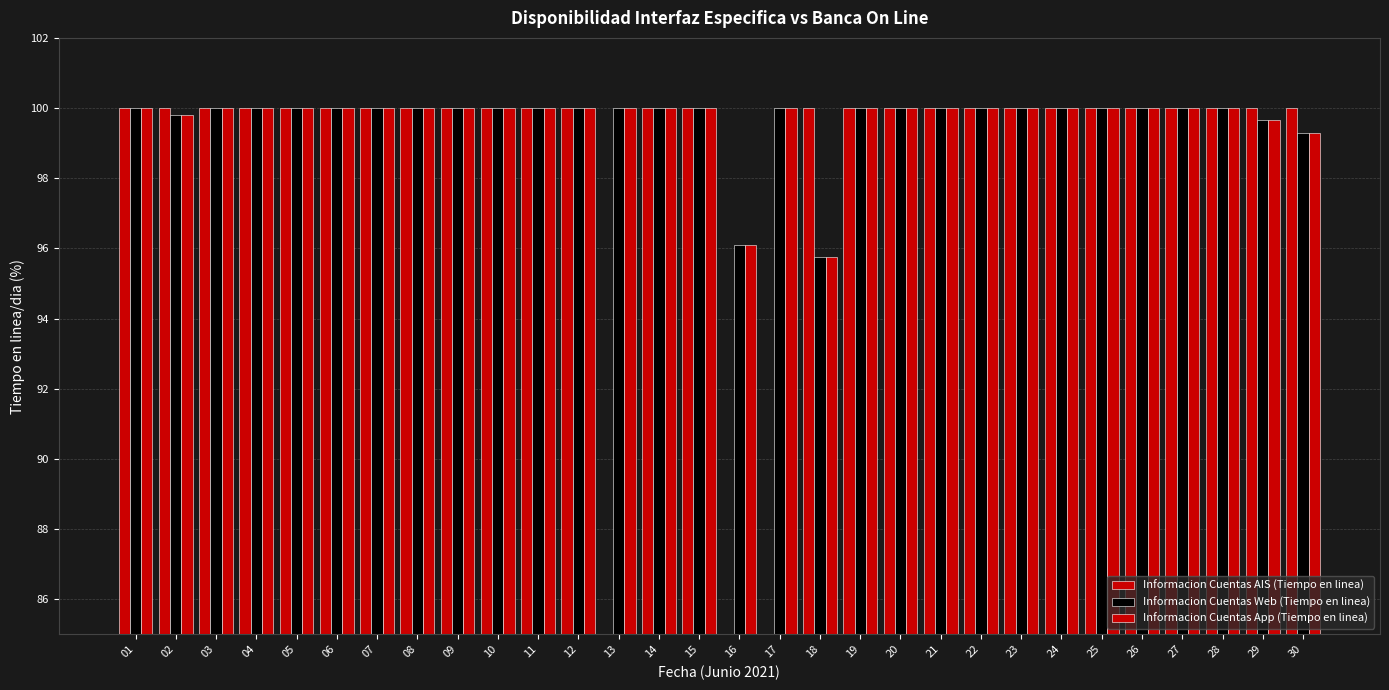

Is it true that Informacion Cuentas Web (Tiempo en linea) equals 49.5 at 13?

False